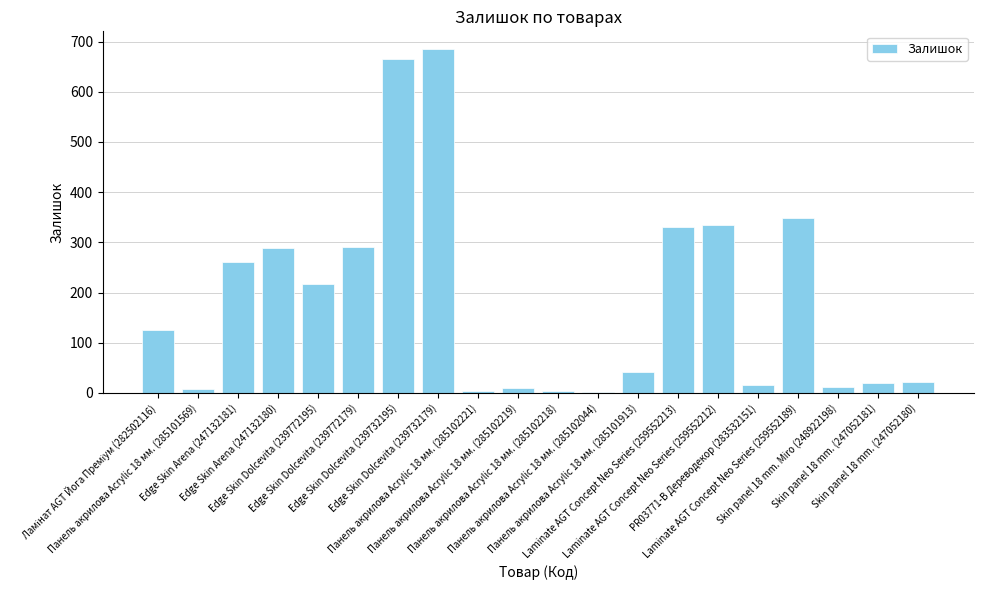

Does the chart contain stacked bars?

No